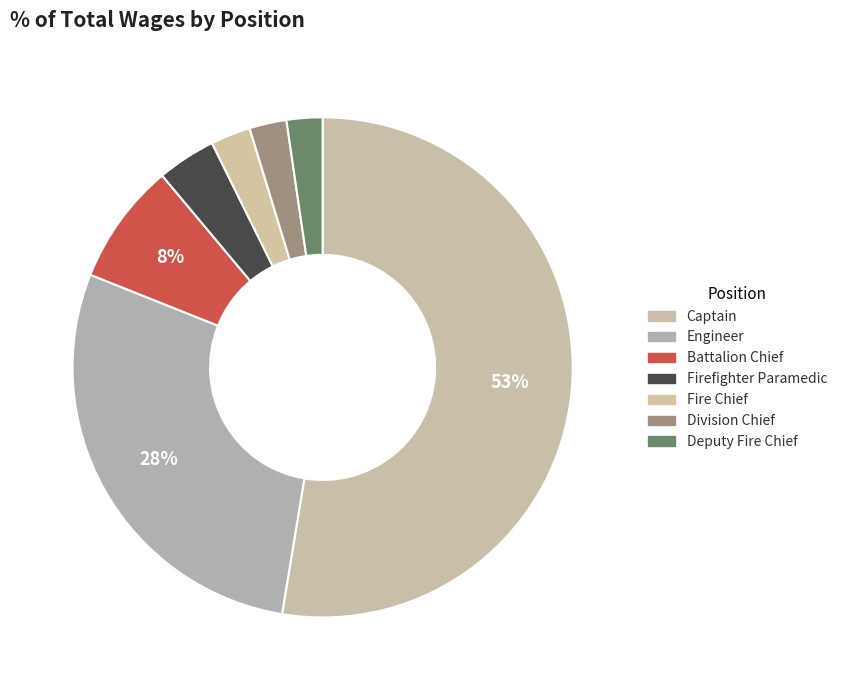

How much of the chart is everything except Deputy Fire Chief?

97.7%